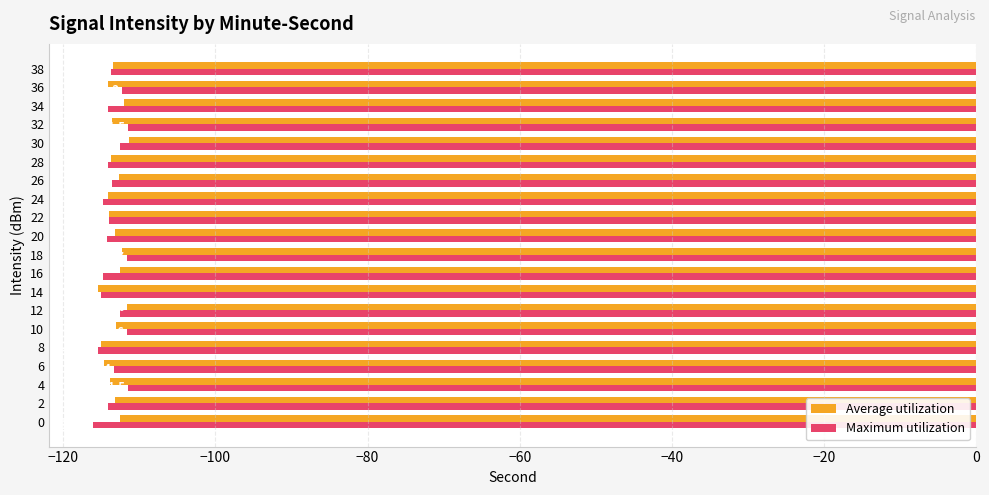

Rank the series by their average value, from highest to lowest.

Average utilization, Maximum utilization